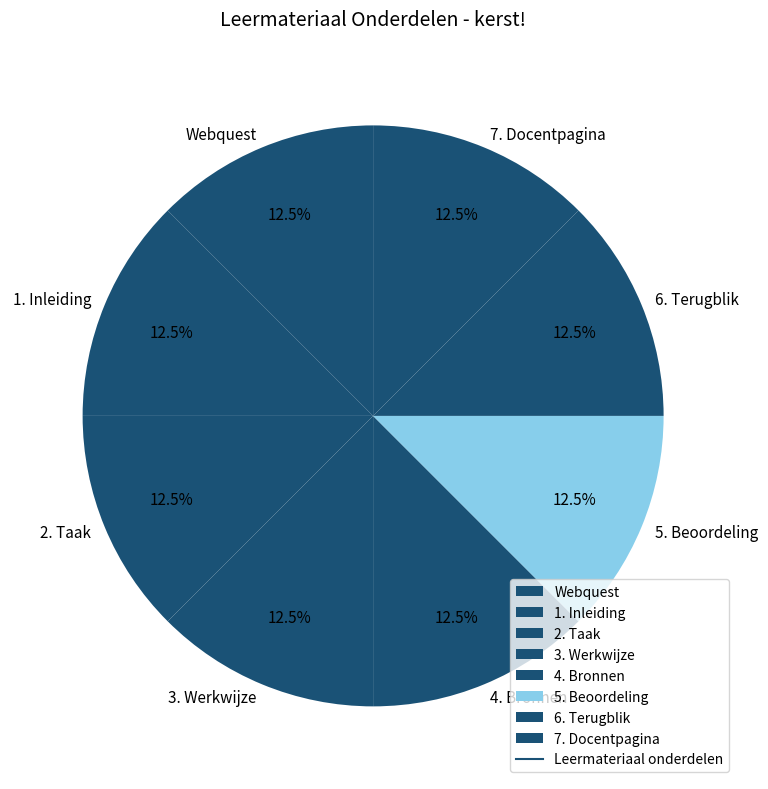

Does any single category account for the majority?

No